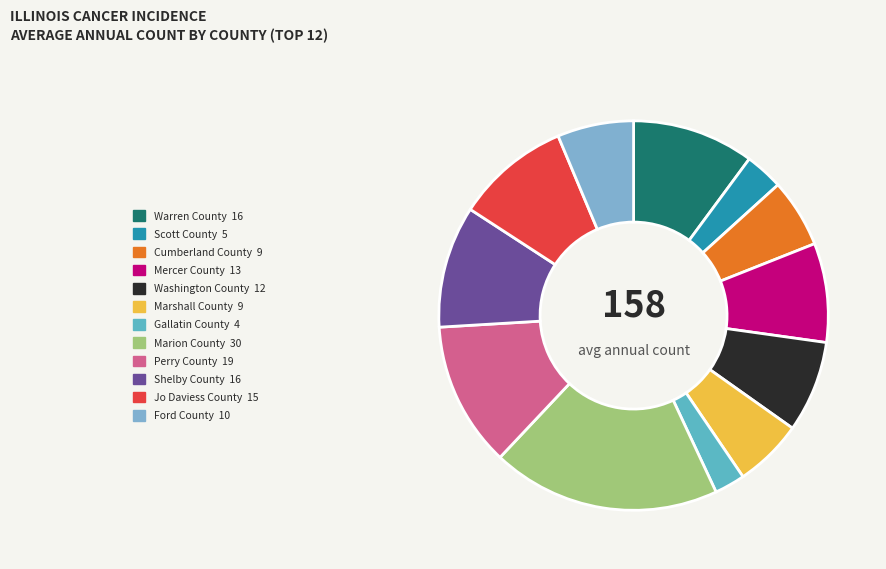

To the nearest percent, what is the difference between the largest and smallest slice percentages?

16%